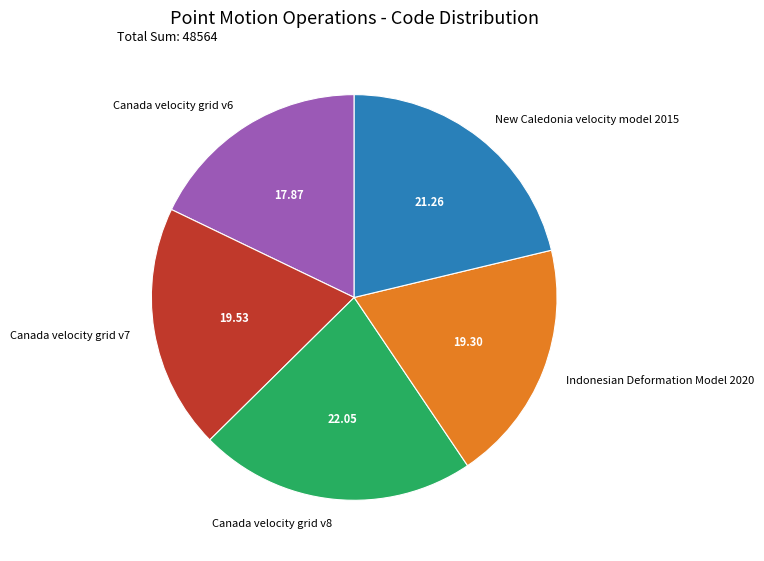

Do Indonesian Deformation Model 2020 and Canada velocity grid v7 together represent more than half of the pie?

No